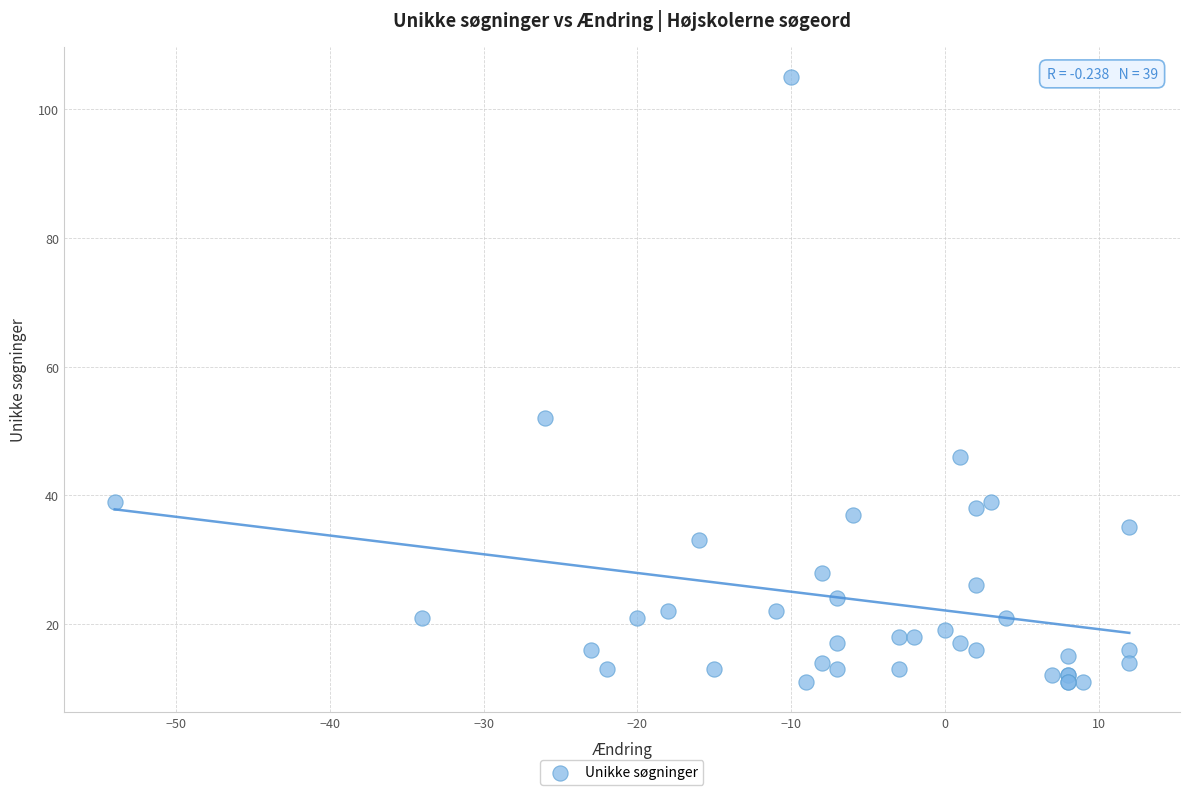

What Y value in the scatter plot is closest to 58?

52